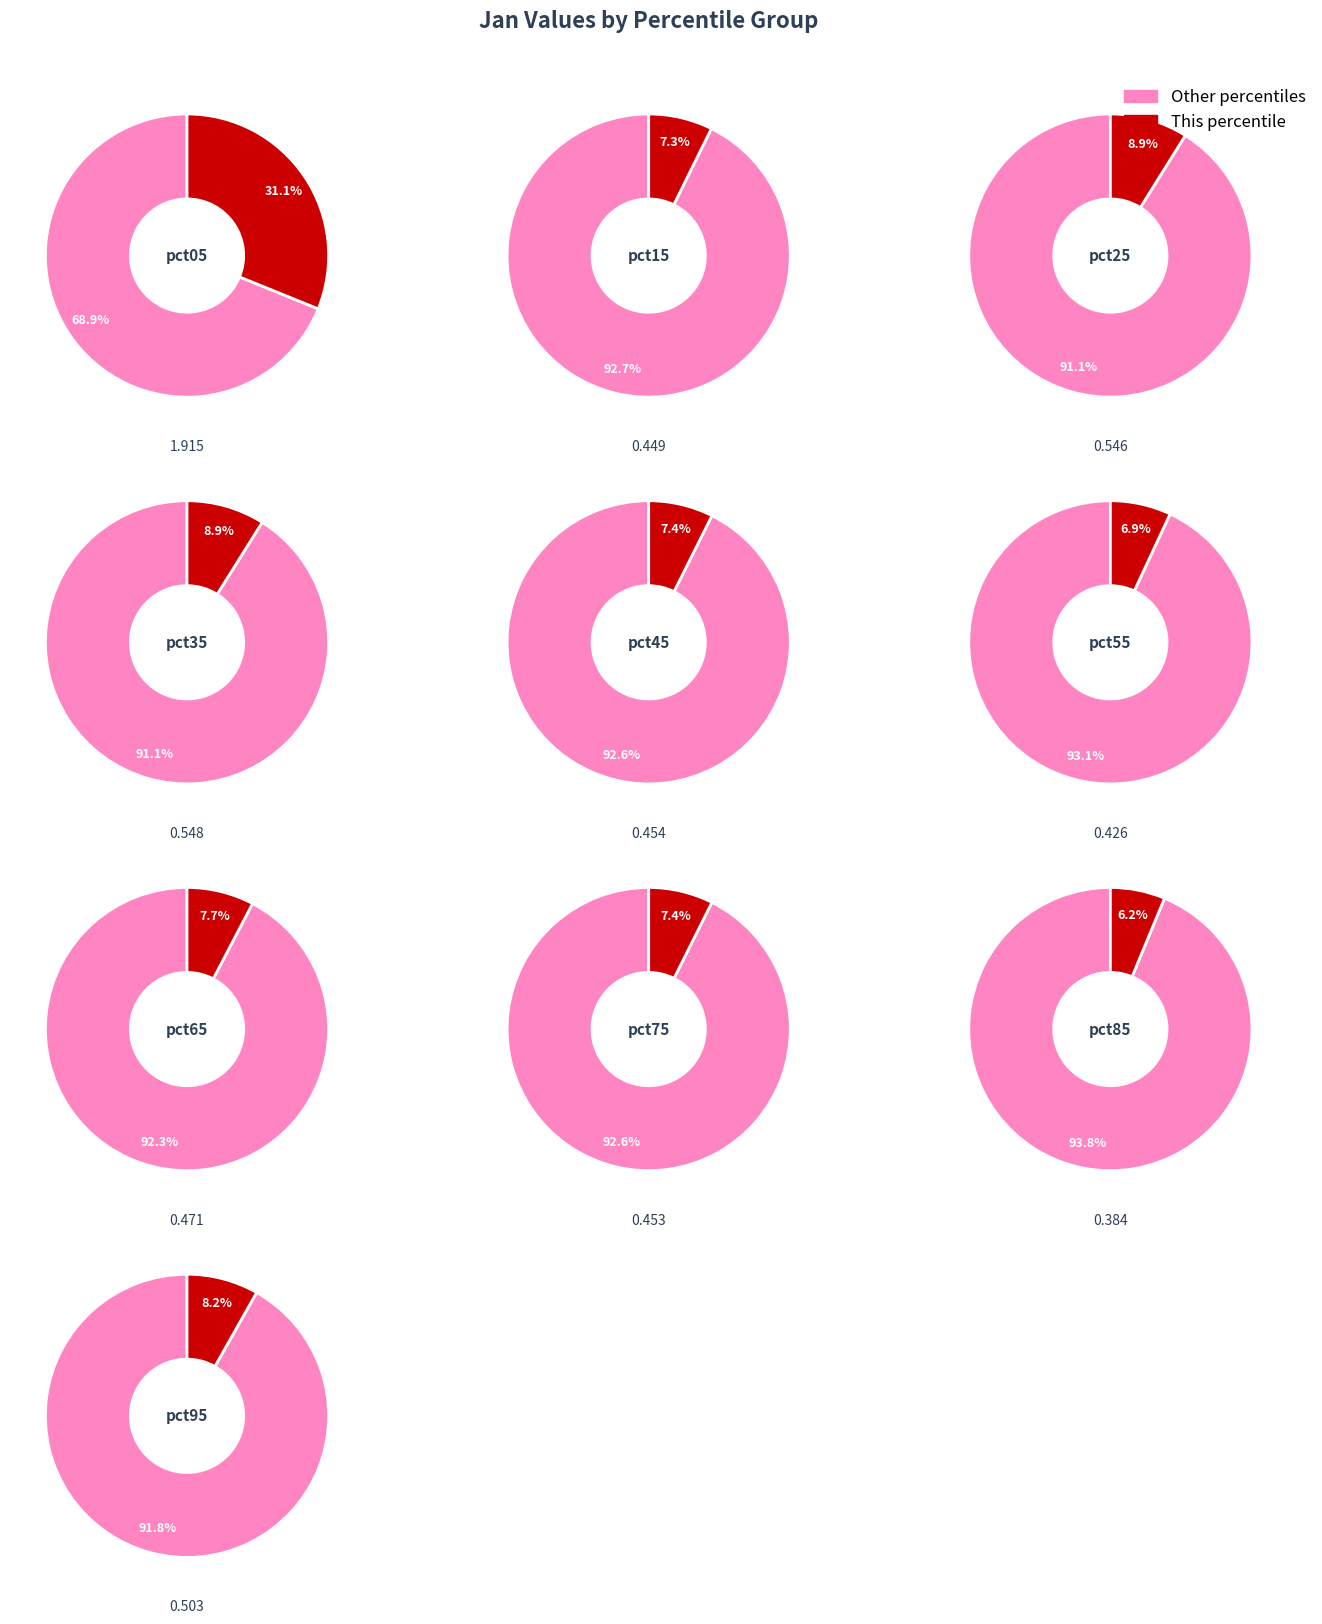

Combined, what portion of the pie is pct55 and pct15?

14.2%